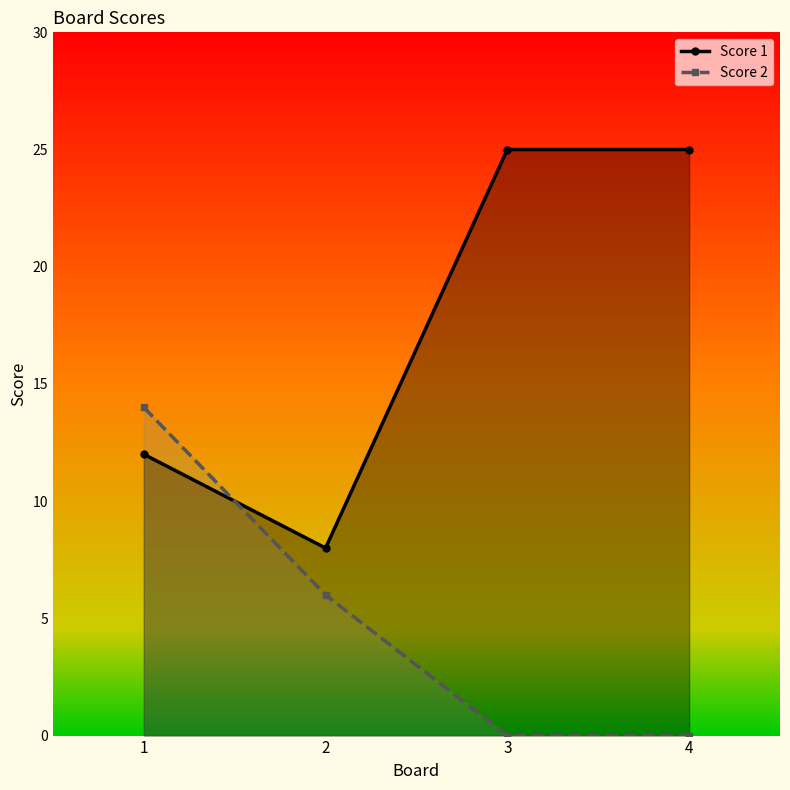

The value of Score 1 at 2 is 5. True or false?

False